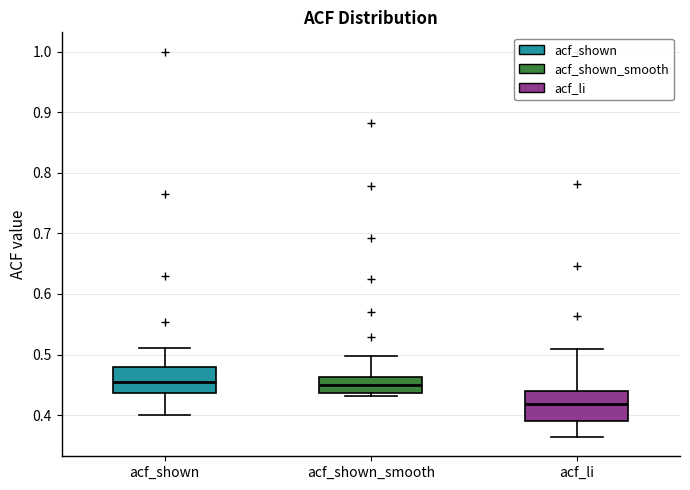

Which box's median line is the lowest?

acf_li